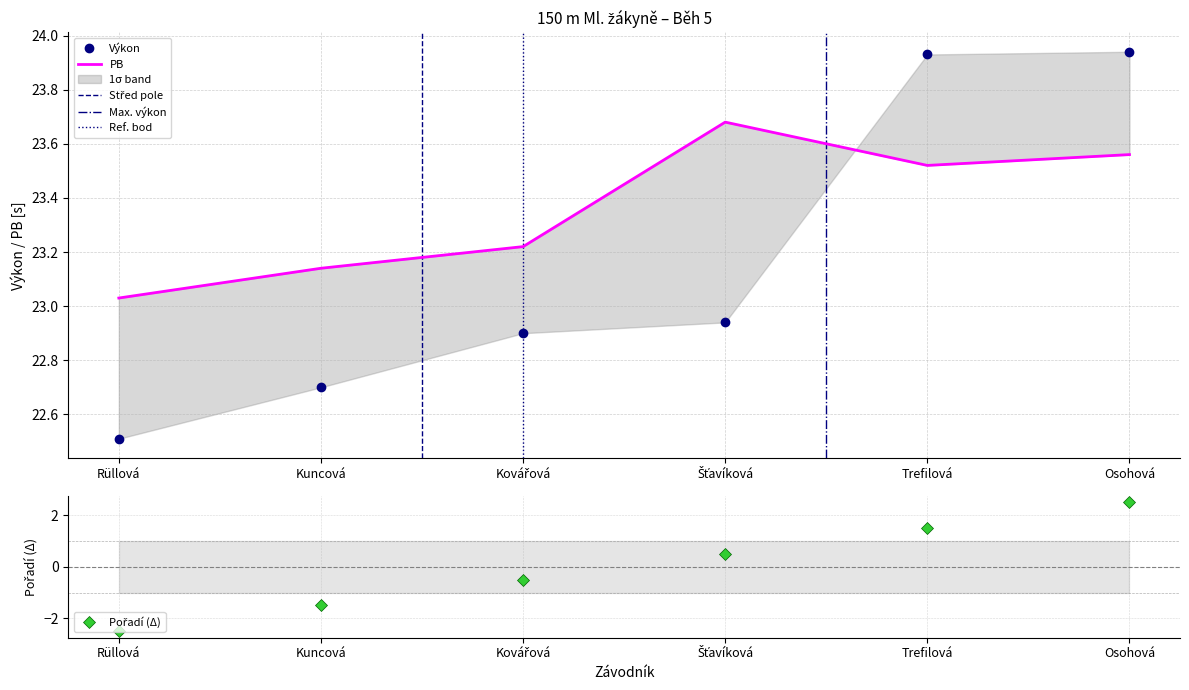

What is the difference between the maximum and second lowest values in the Výkon series?

1.2